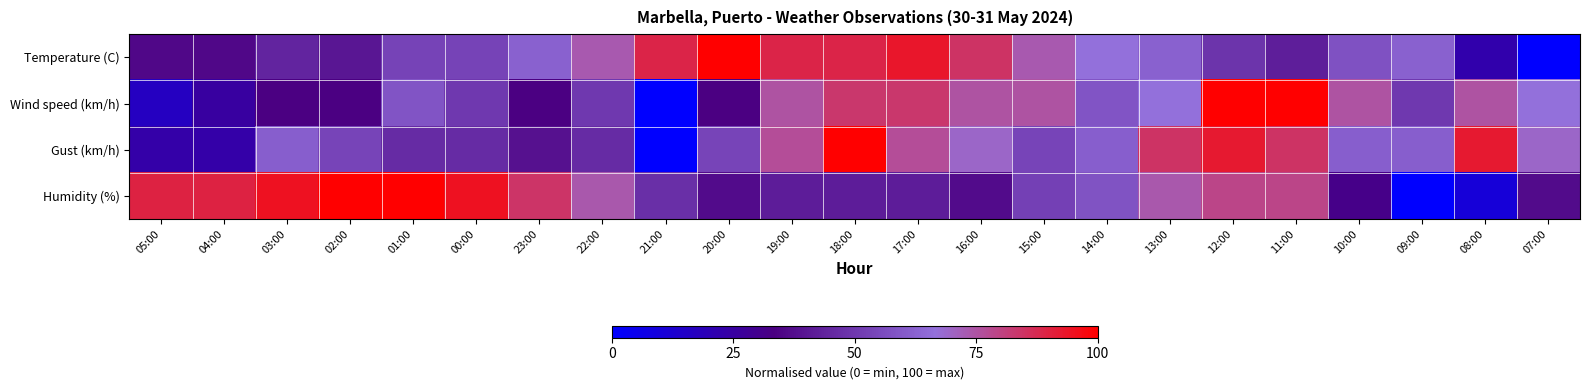

Rank the series by their maximum value, from lowest to highest.

Temperature (C), Wind speed (km/h), Gust (km/h), Humidity (%)